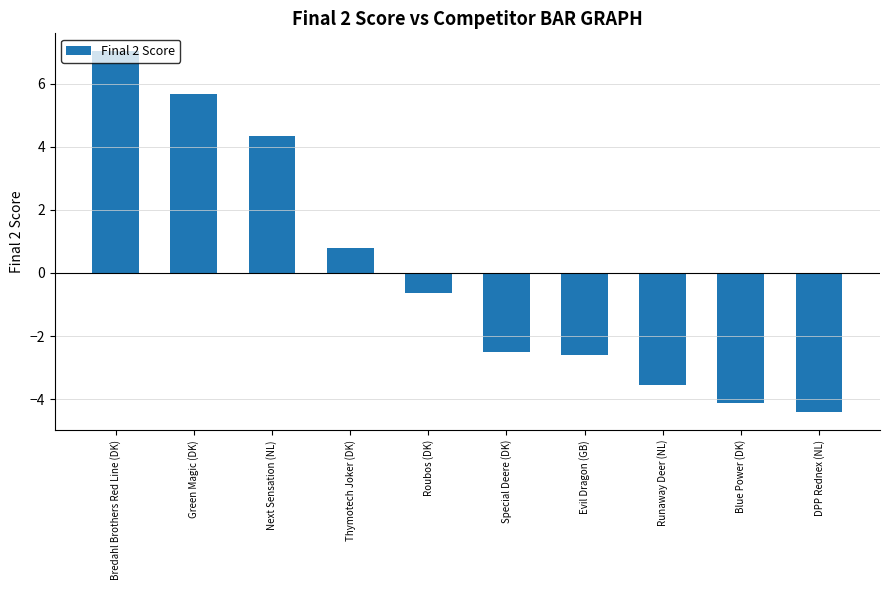

Is it true that the value at Green Magic (DK) is 5.7?

True